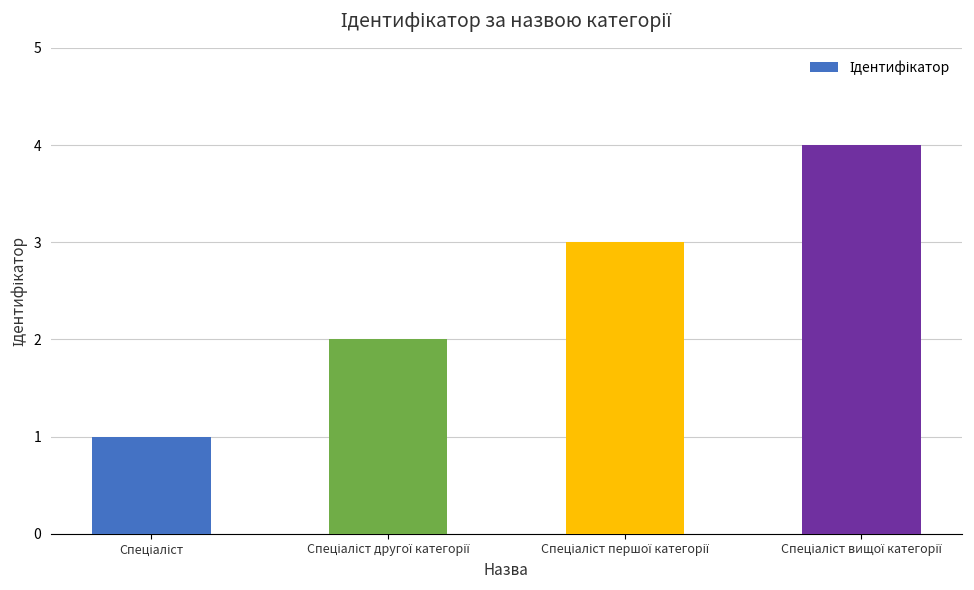

Reading left to right, transcribe all the data shown in this chart.

1	2	3	4